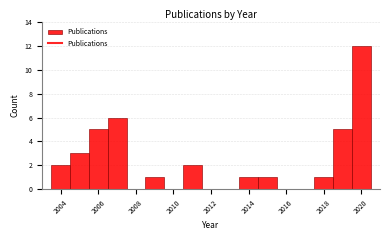

Which range on the x-axis has the tallest bar?

2019.5 to 2020.5